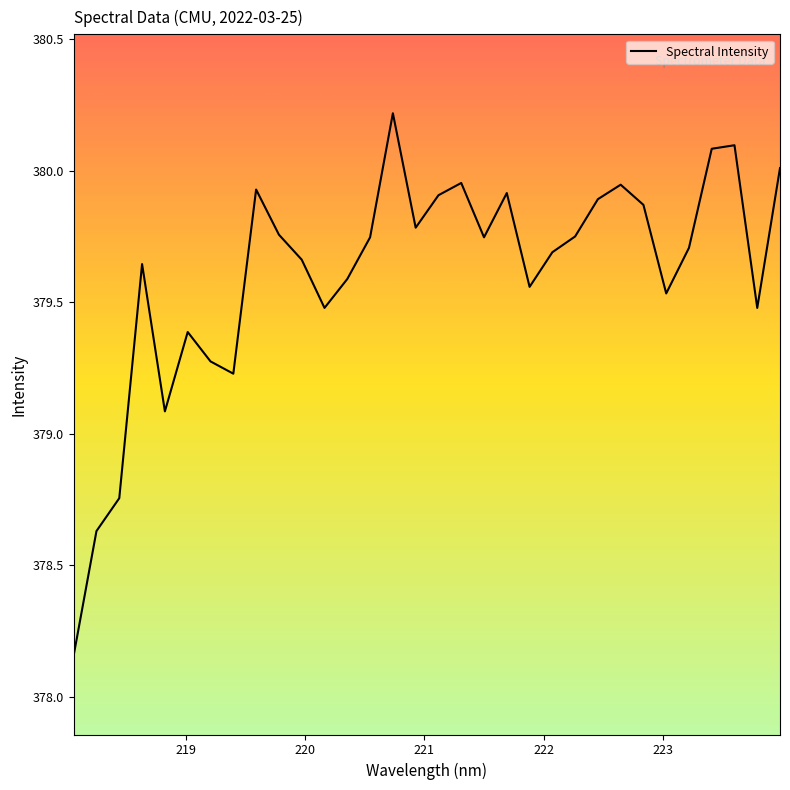

What is the maximum value shown in the chart?

380.2